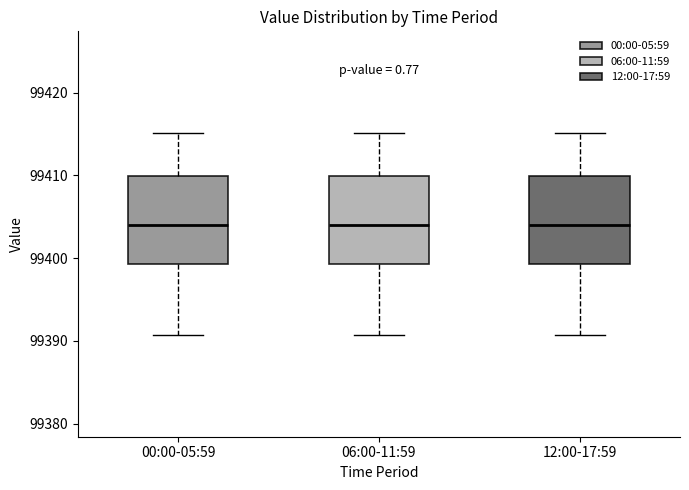

Reading left to right, transcribe this box plot: for each box, give where its median line is, the range the box spans, and where its two whiskers end, as read against the y-axis. The values are not printed on the chart, so give them approximately, as read against the axis.

00:00-05:59: median 99404, box 99399 to 99410, whiskers 99391 to 99415
06:00-11:59: median 99404, box 99399 to 99410, whiskers 99391 to 99415
12:00-17:59: median 99404, box 99399 to 99410, whiskers 99391 to 99415